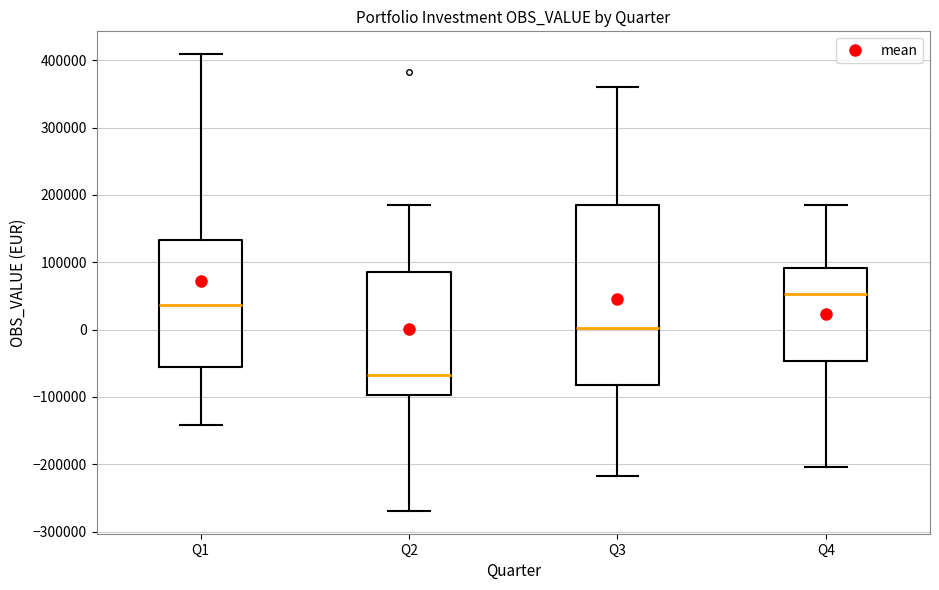

Reading left to right, read every box against the y-axis: the position of its median line, the range the box covers, and the ends of its whiskers. The values are not printed on the chart, so give them approximately, as read against the axis.

Q1: median 40000, box -60000 to 130000, whiskers -140000 to 410000
Q2: median -70000, box -100000 to 90000, whiskers -270000 to 190000
Q3: median 0, box -80000 to 190000, whiskers -220000 to 360000
Q4: median 50000, box -50000 to 90000, whiskers -200000 to 190000